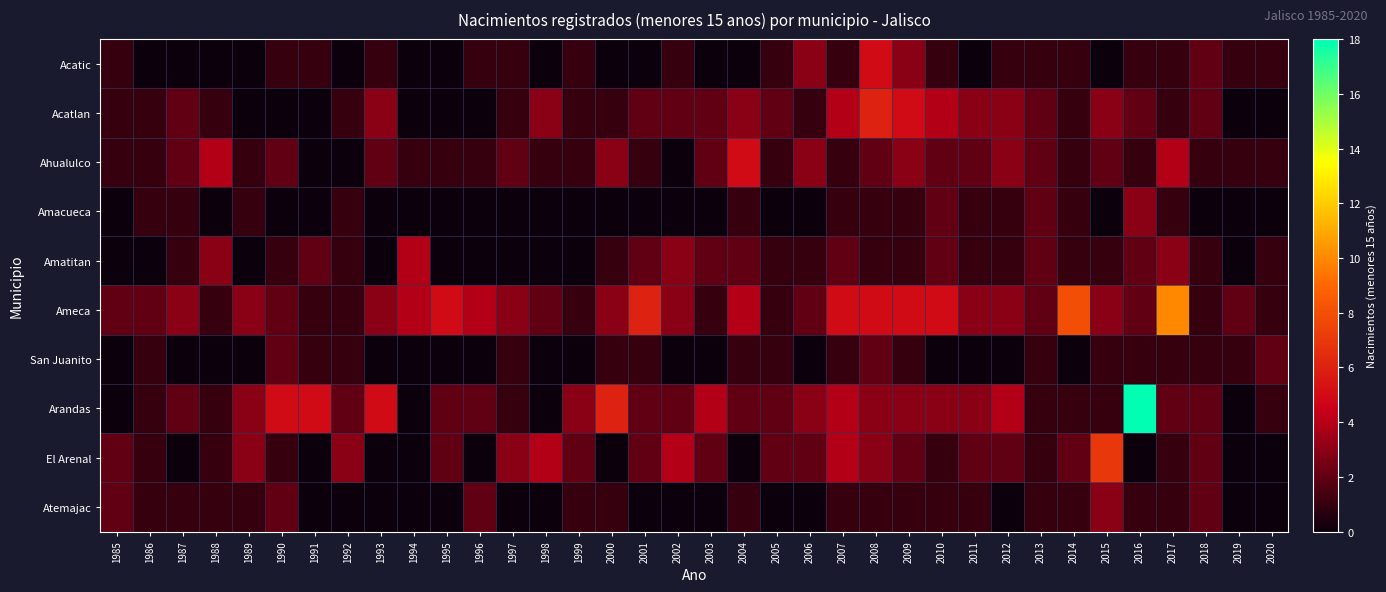

At how many categories does at least one series exceed 3?

22